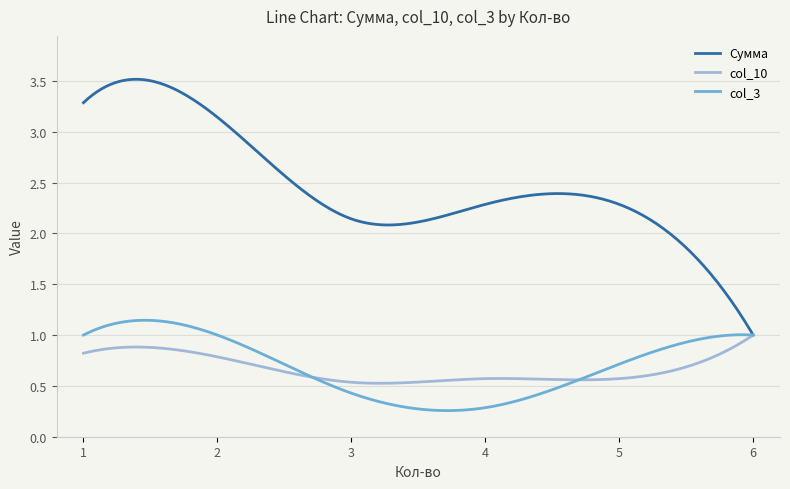

Which series has the largest total across all categories?

Сумма